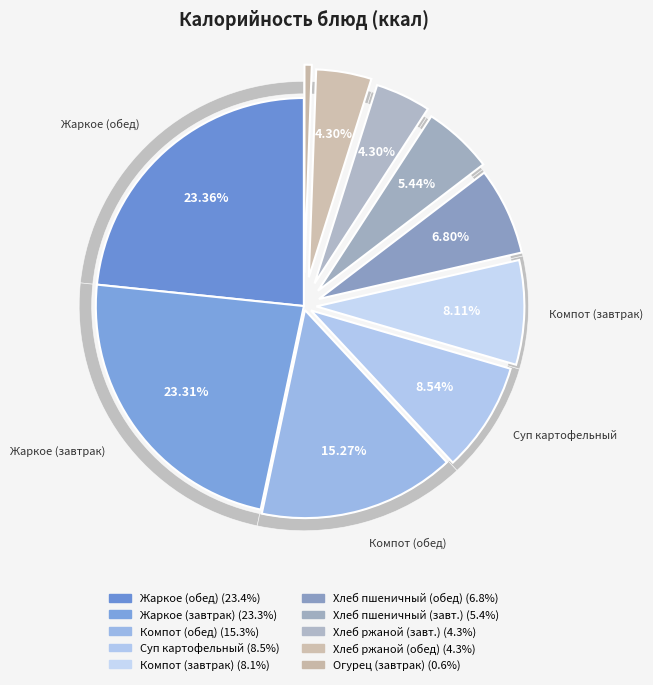

Count the number of slices in the pie.

10